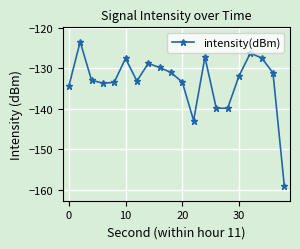

What is the value of the 17th point from the left?

-126.3